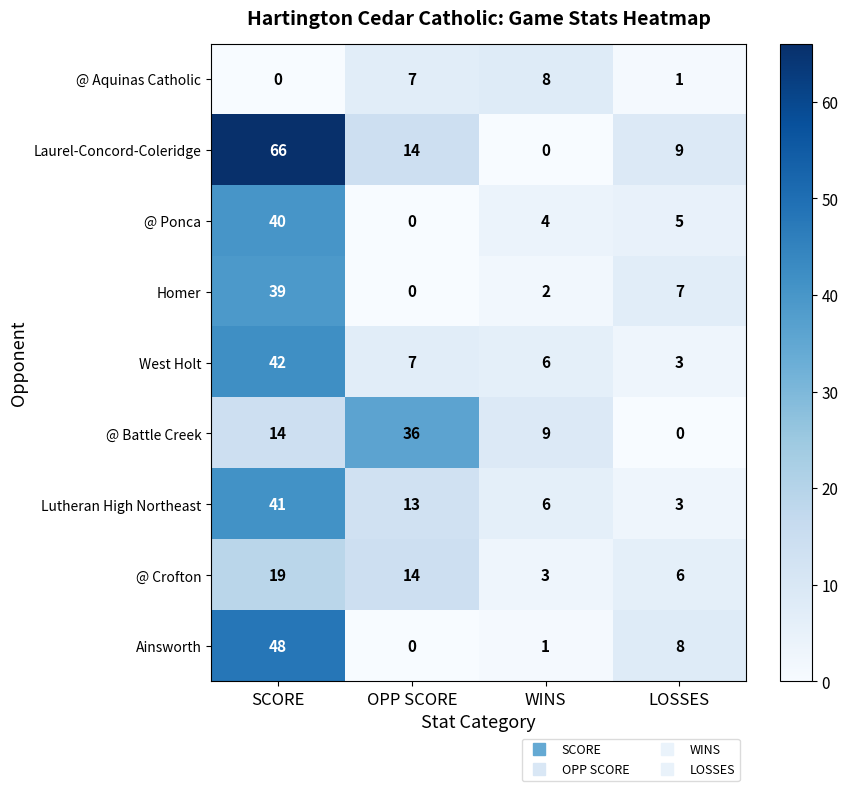

Is it true that @ Ponca equals 15 at SCORE?

False